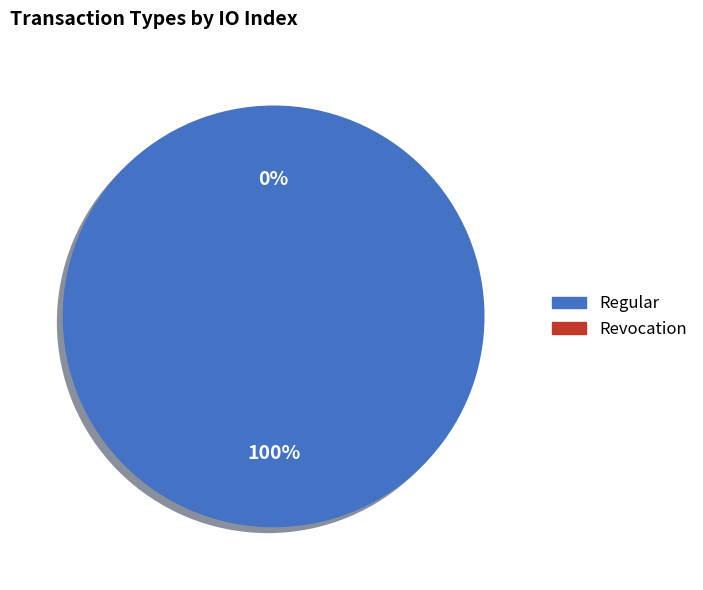

Which slice is the smallest?

Revocation